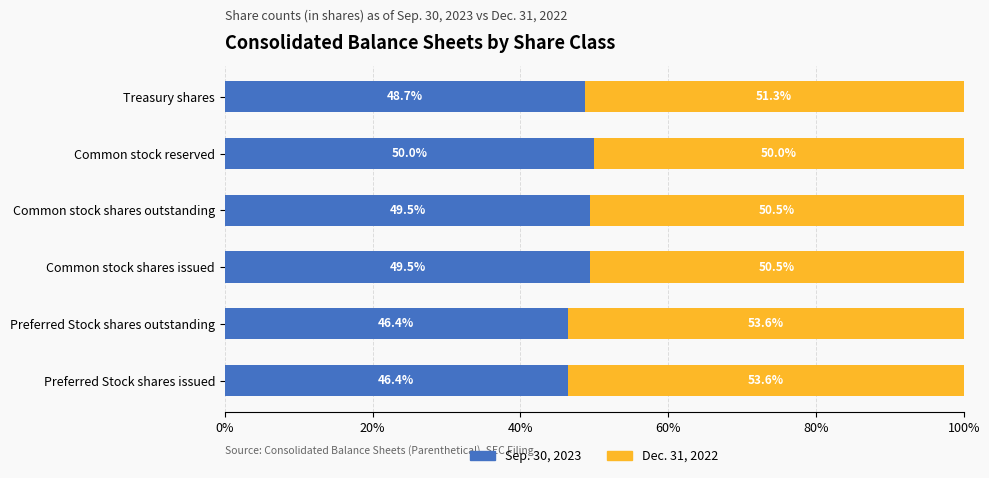

True or false: Sep. 30, 2023 has a value of 46.4 at Preferred Stock shares issued.

True